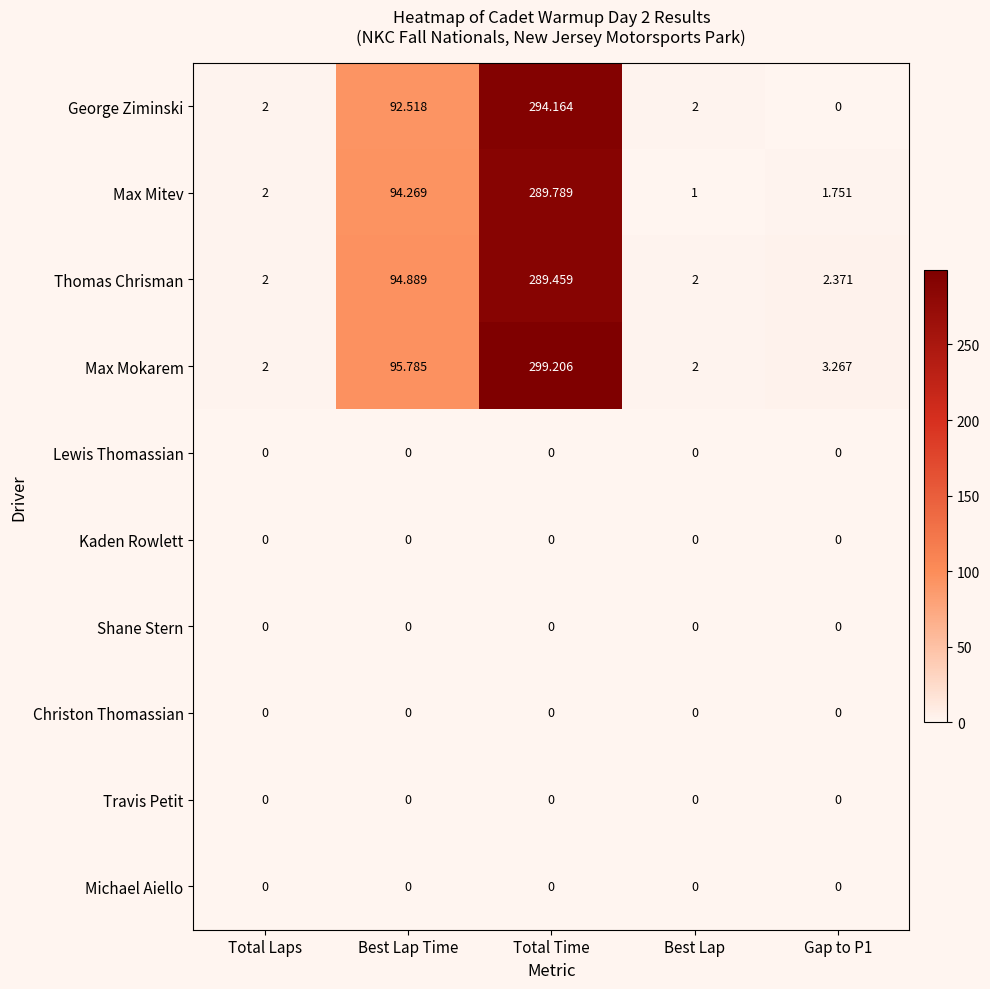

At which label is Thomas Chrisman closest to 145?

Best Lap Time